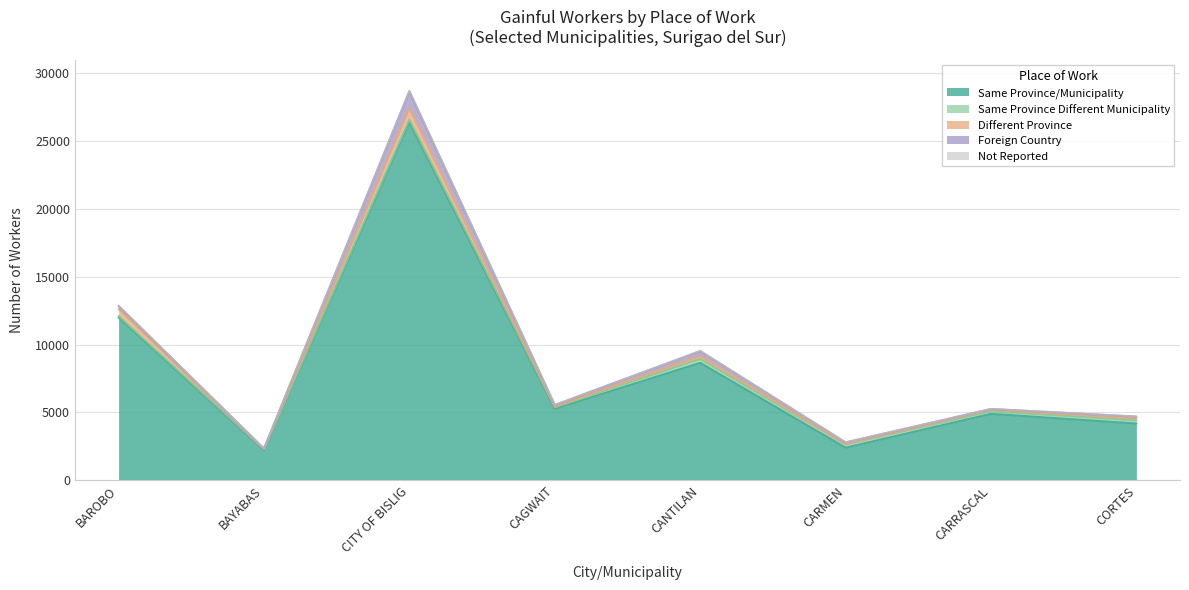

Which series has the widest spread of values?

Same Province/Municipality